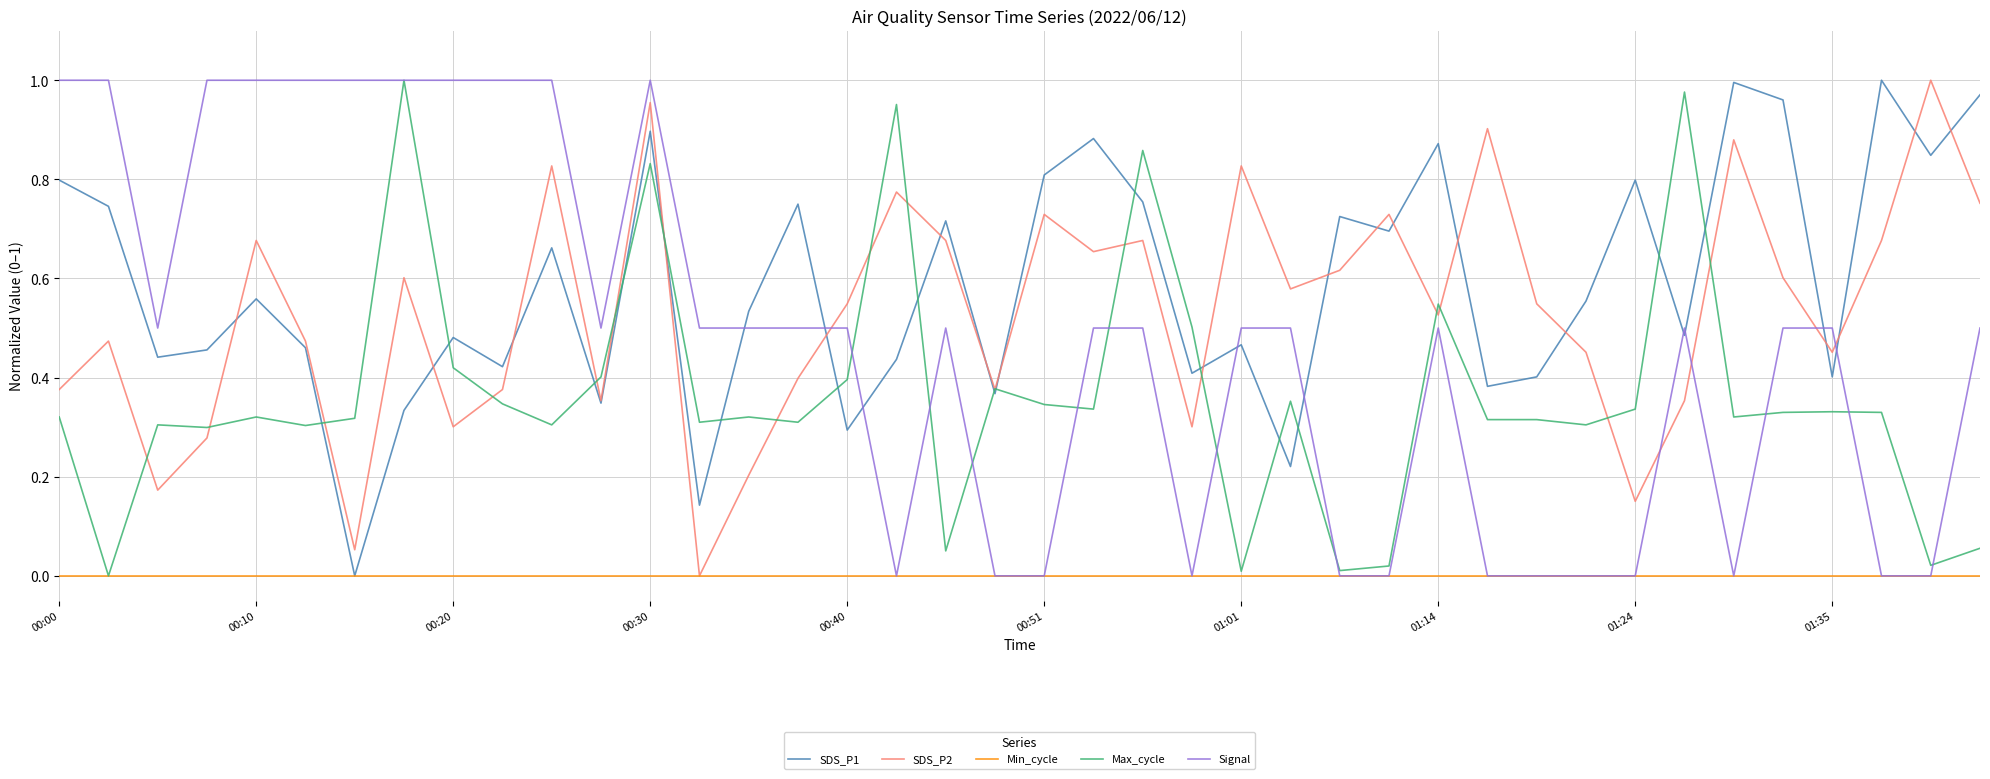

Which series has the largest total across all categories?

SDS_P1